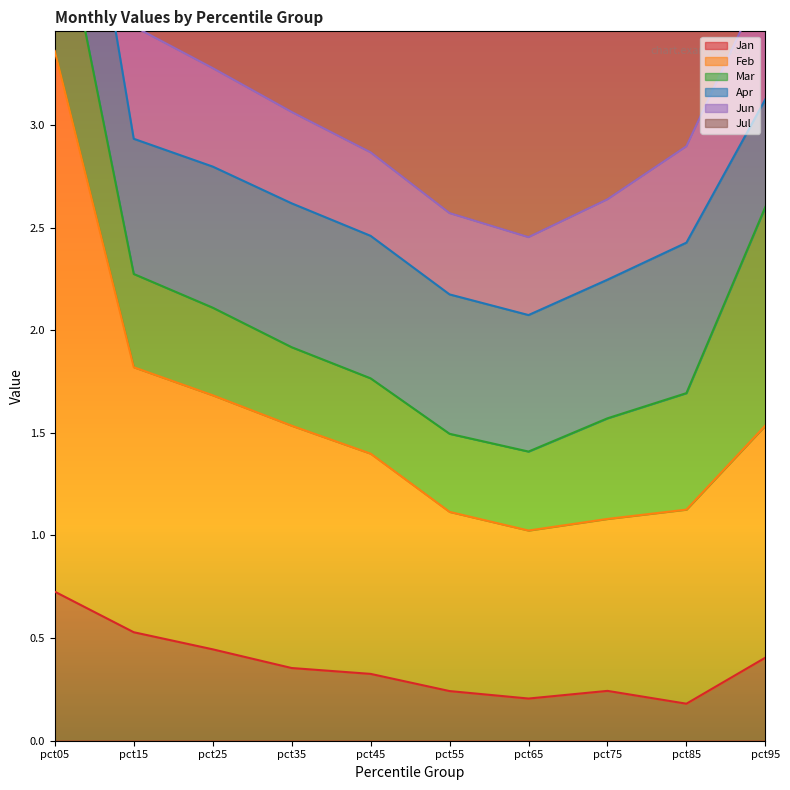

Which category has the lowest value across all series?

pct85